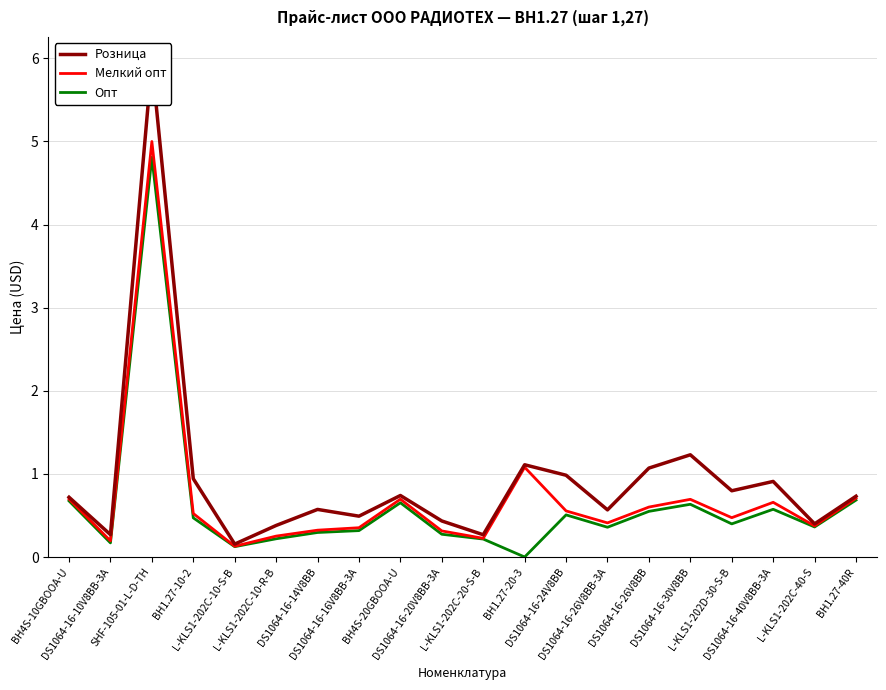

What is the spread (max minus min) of values at DS1064-16-24V8BB?

0.5